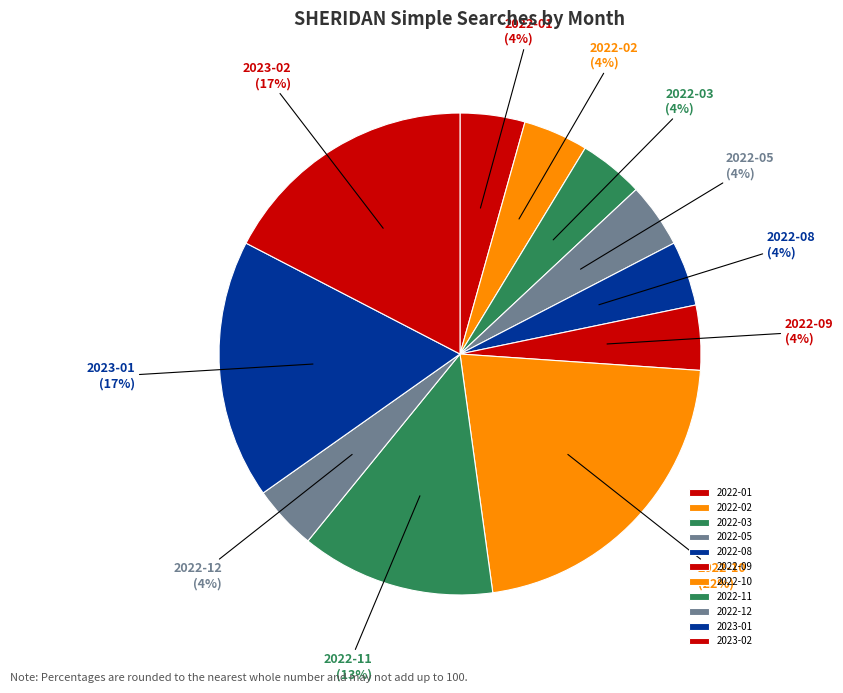

What percentage is the 2022-09 slice, to the nearest percent?

4%